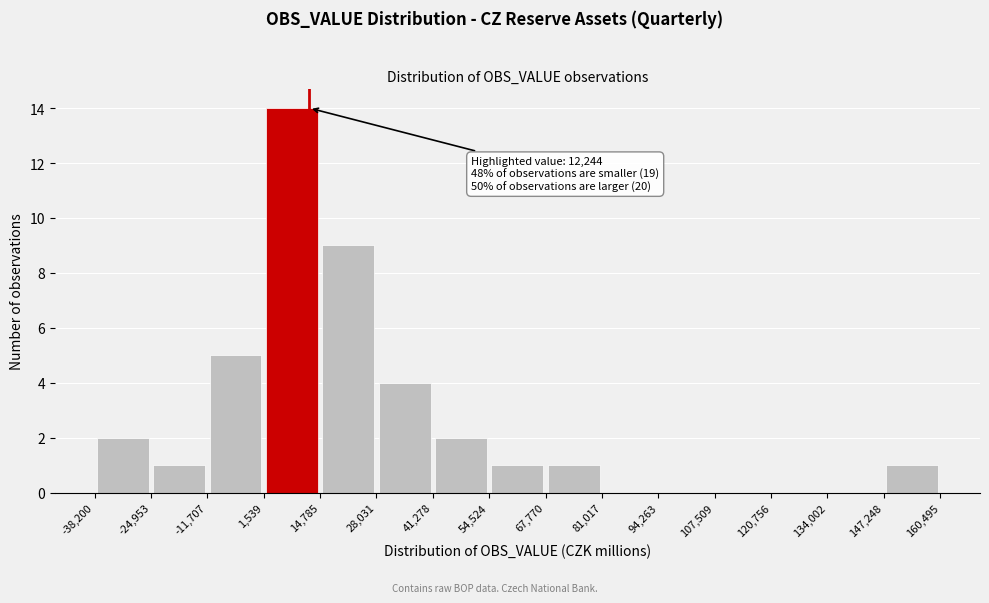

Which range on the x-axis has the tallest bar?

1,539 to 14,785